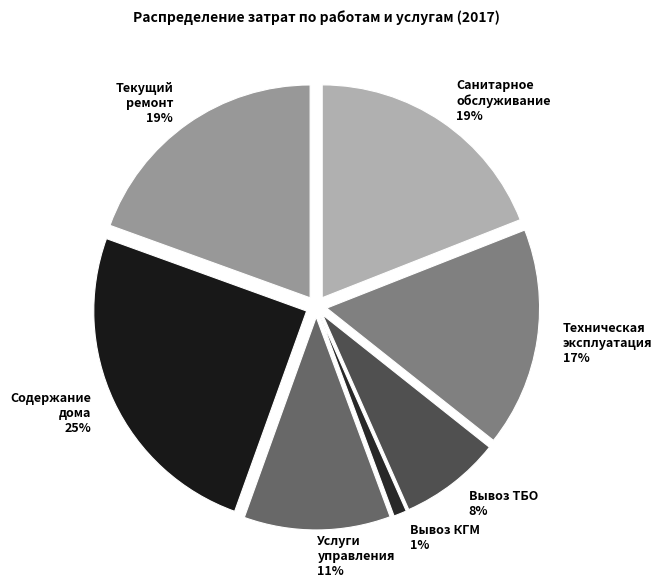

What percentage is NOT represented by Санитарное
обслуживание?

81.0%